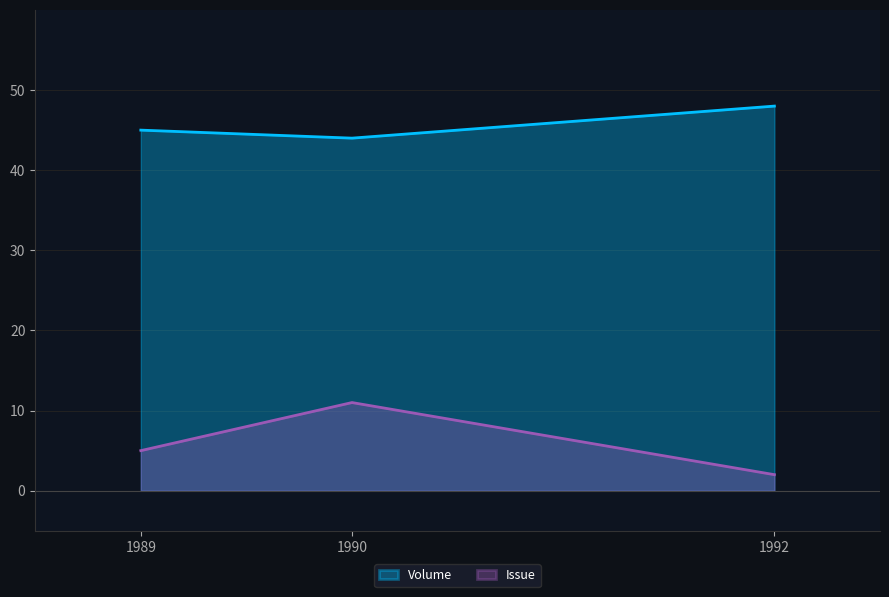

What is the minimum value shown in the chart?

2